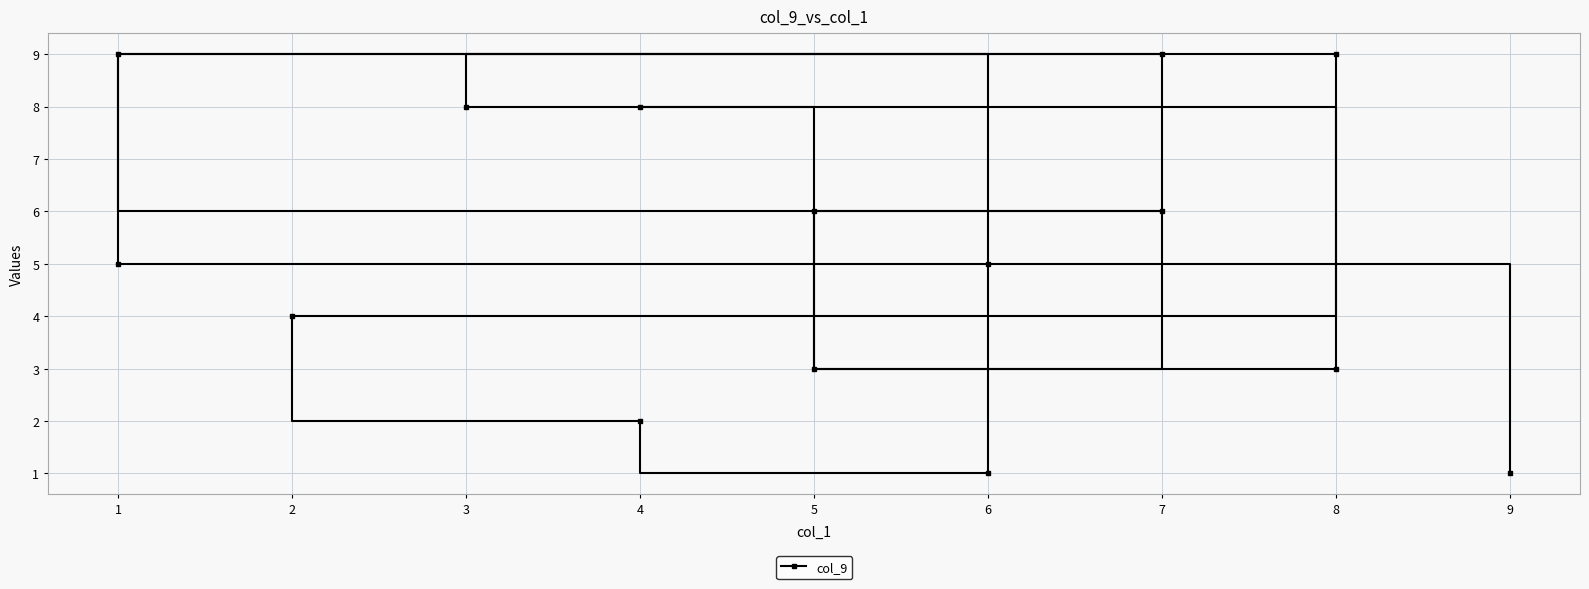

Read the value at 6.

1